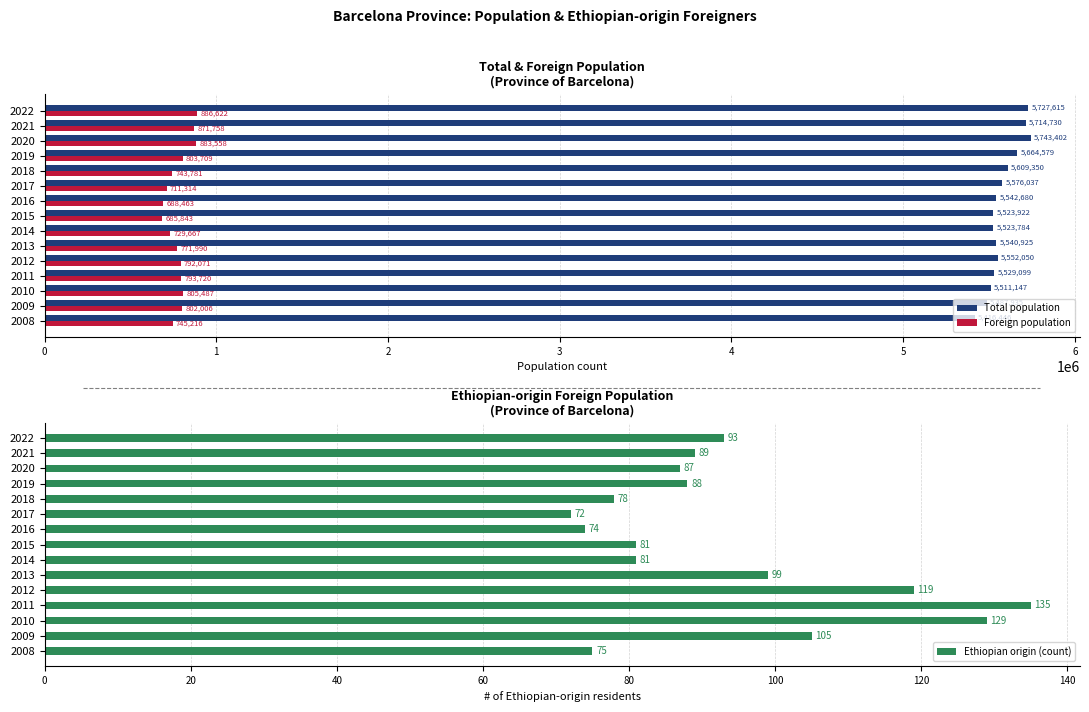

What is the difference between the highest and lowest values at 2021?

5714641